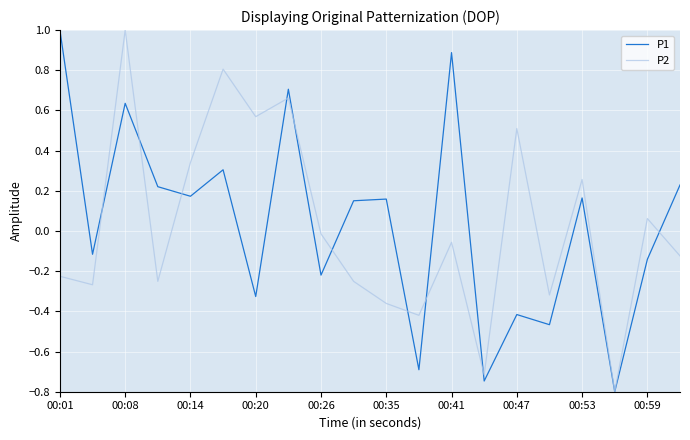

What is the highest value of the P1 series?

1.0